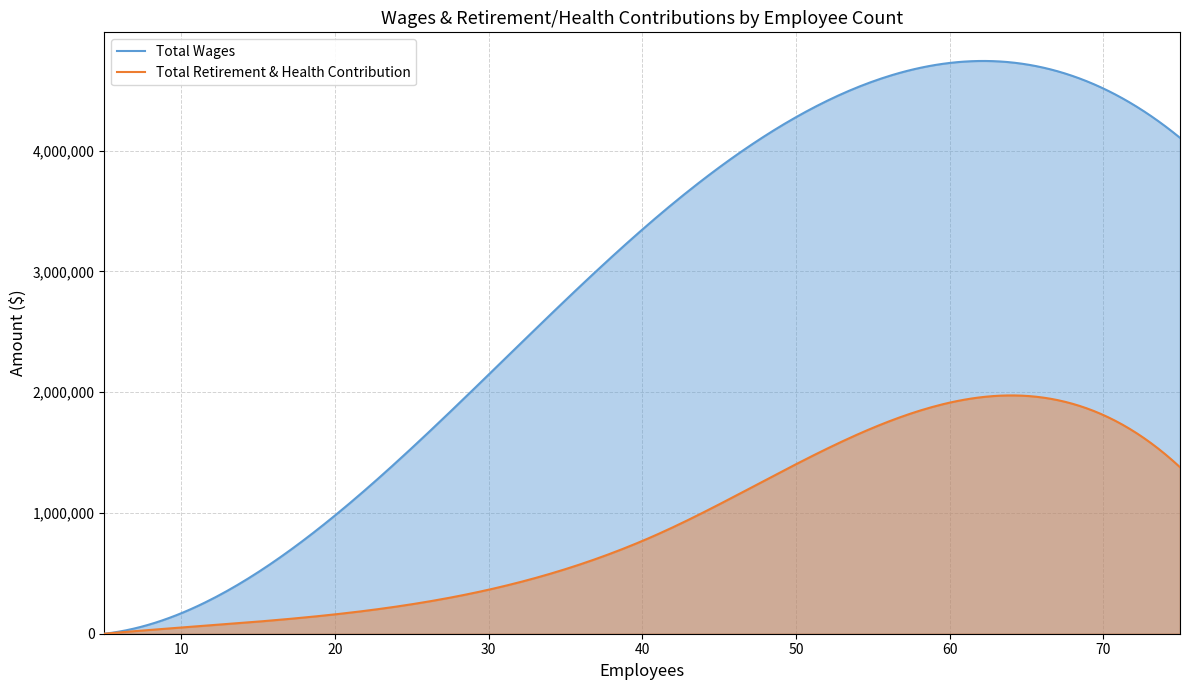

Reading right to left, extract all data points from this chart.

Total Wages: 75=4106113	59=4707823	41=3455477	12=287460	5=0
Total Retirement & Health Contribution: 75=1378848	59=1881641	41=823230	12=70447	5=0